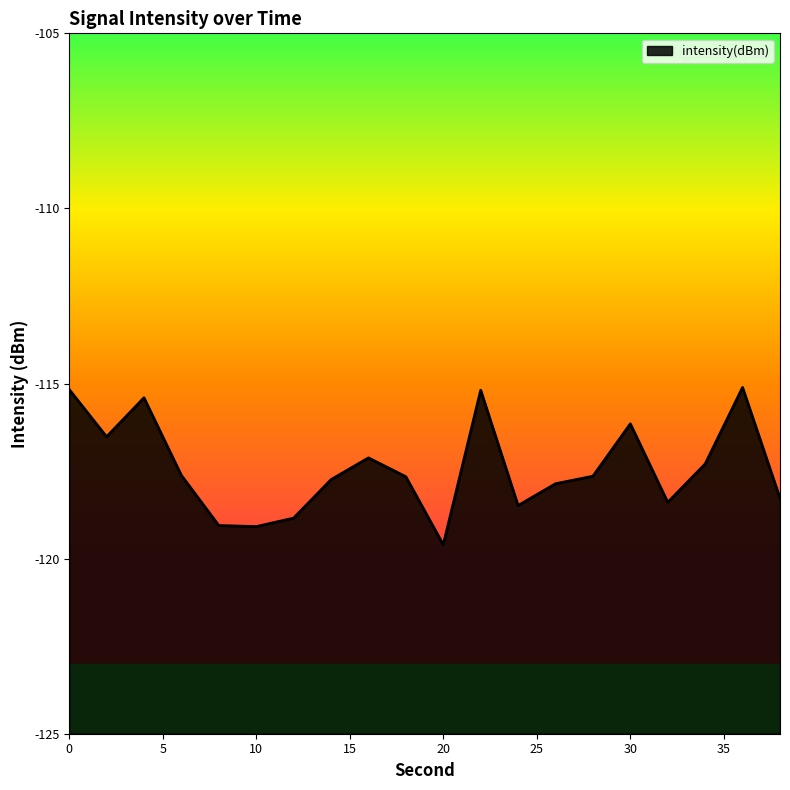

What is the average value?

-117.4